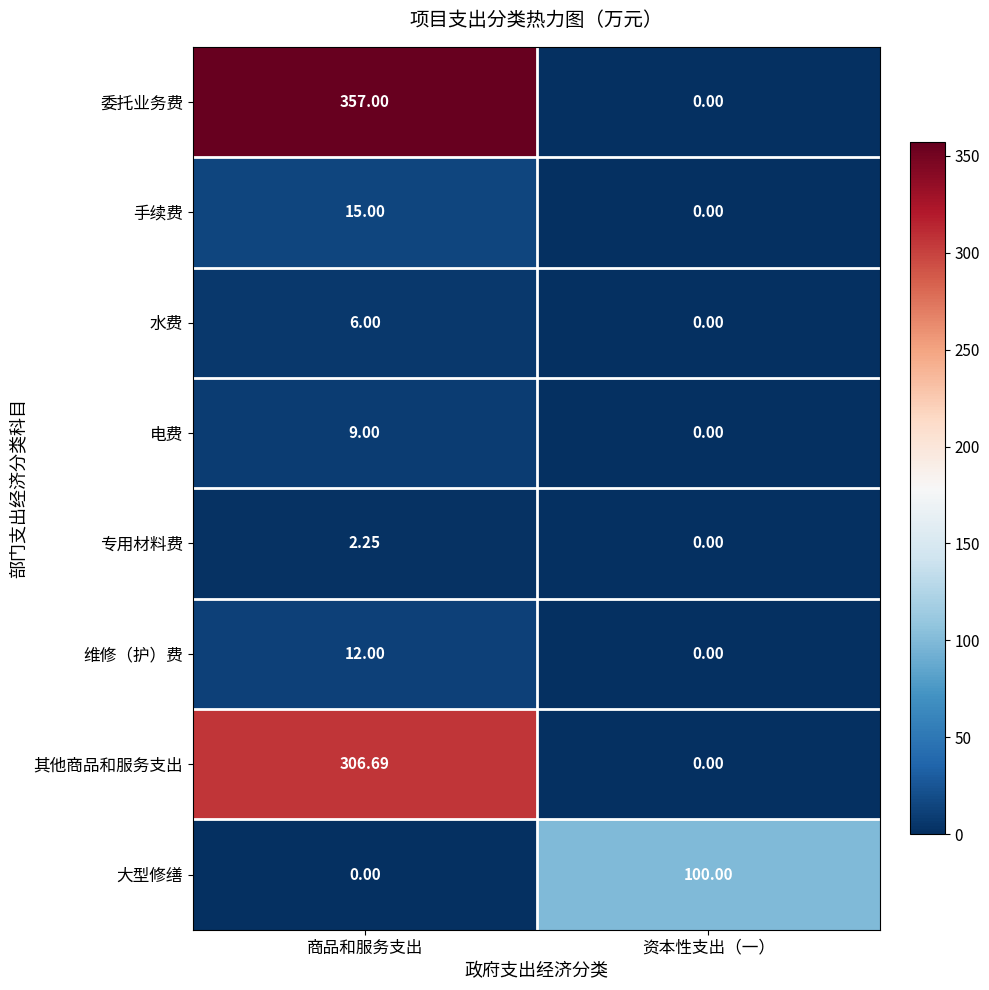

At which label is 其他商品和服务支出 closest to 153?

资本性支出（一）